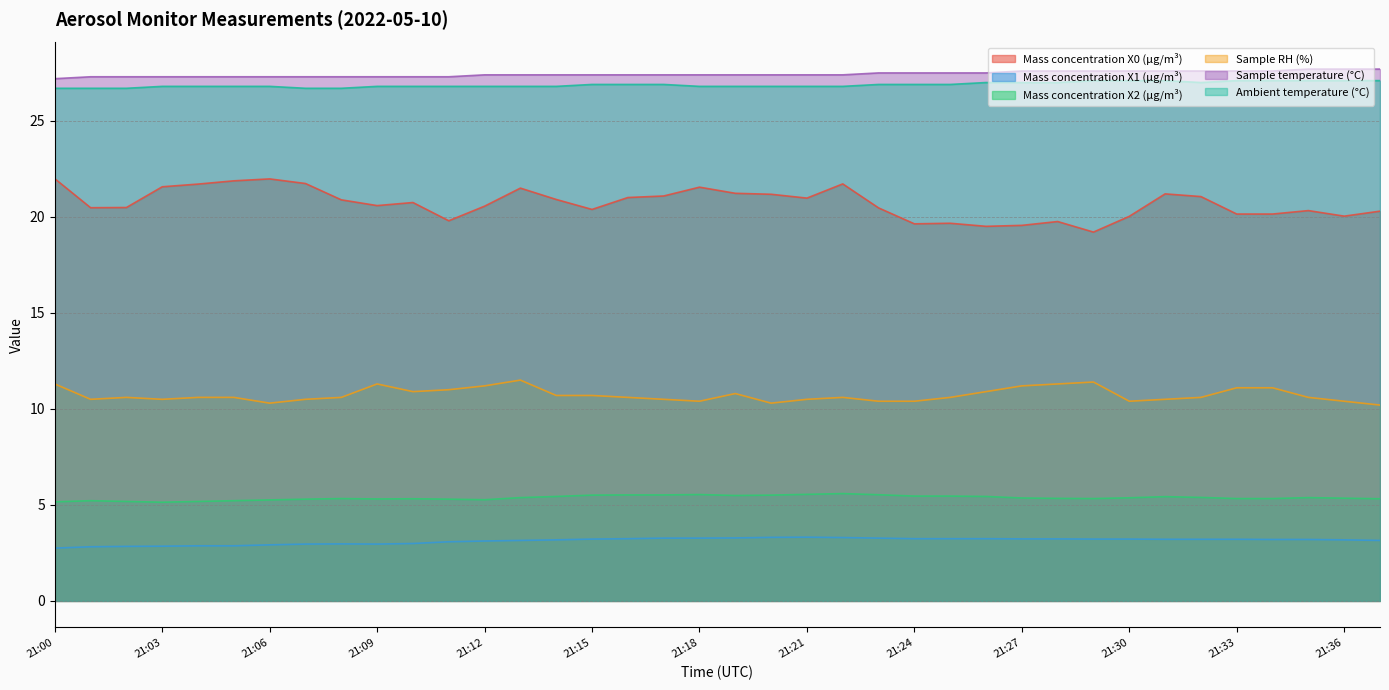

At which category is the sum across all series the highest?

21:13